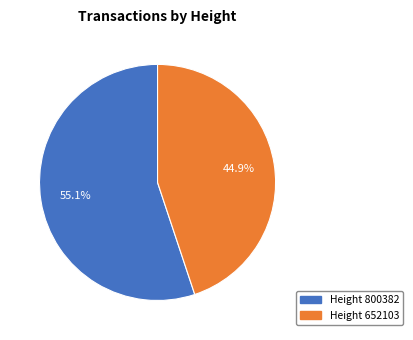

To the nearest percent, what is the difference between the largest and smallest slice percentages?

10%